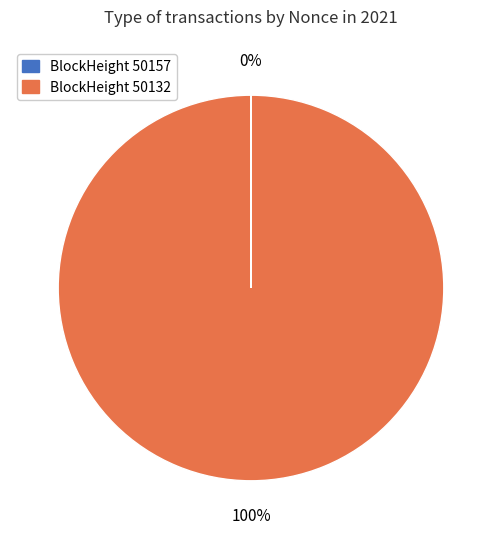

To the nearest percent, what is the average slice percentage?

50%